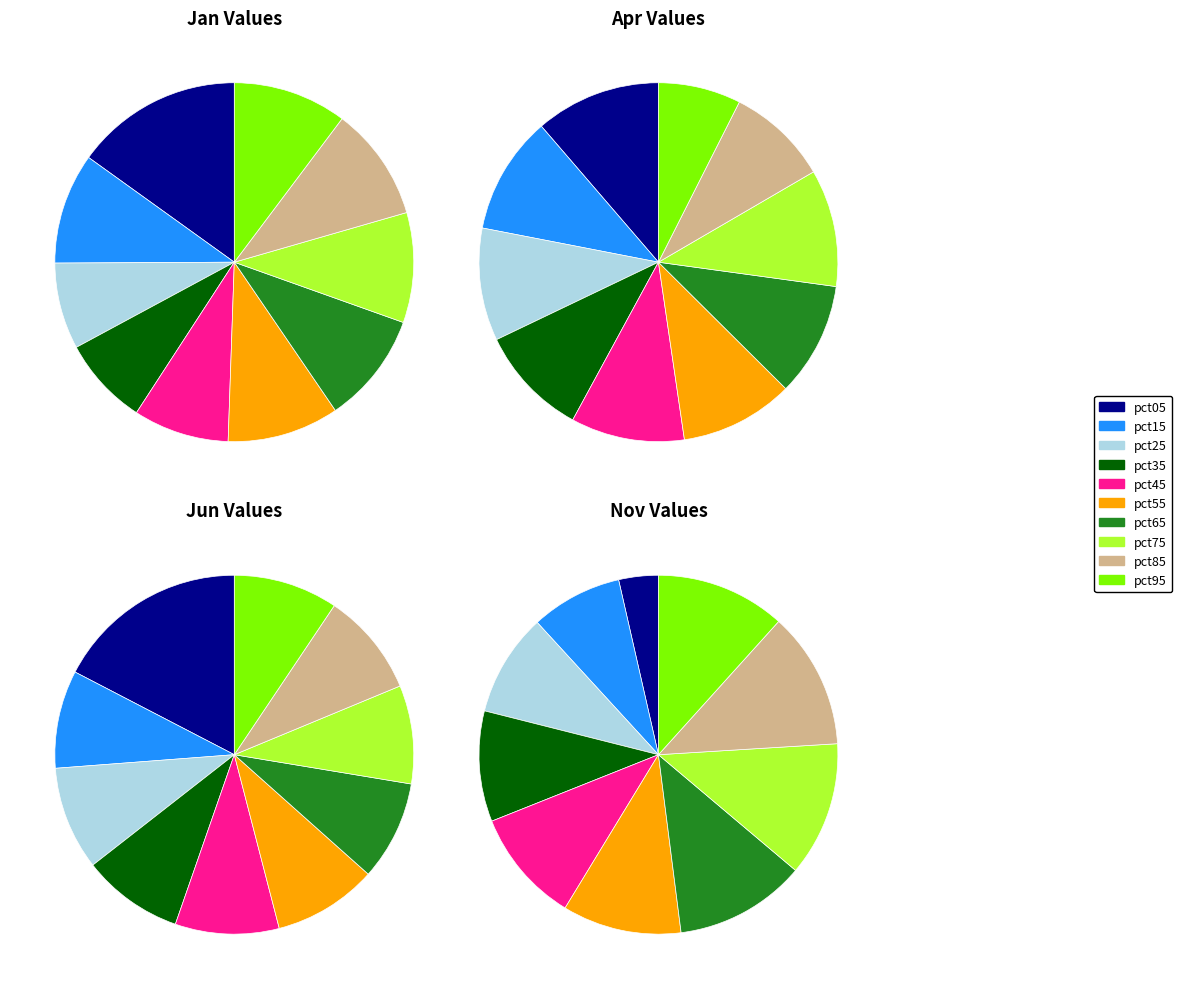

How much of the chart is everything except pct95?

89.7%